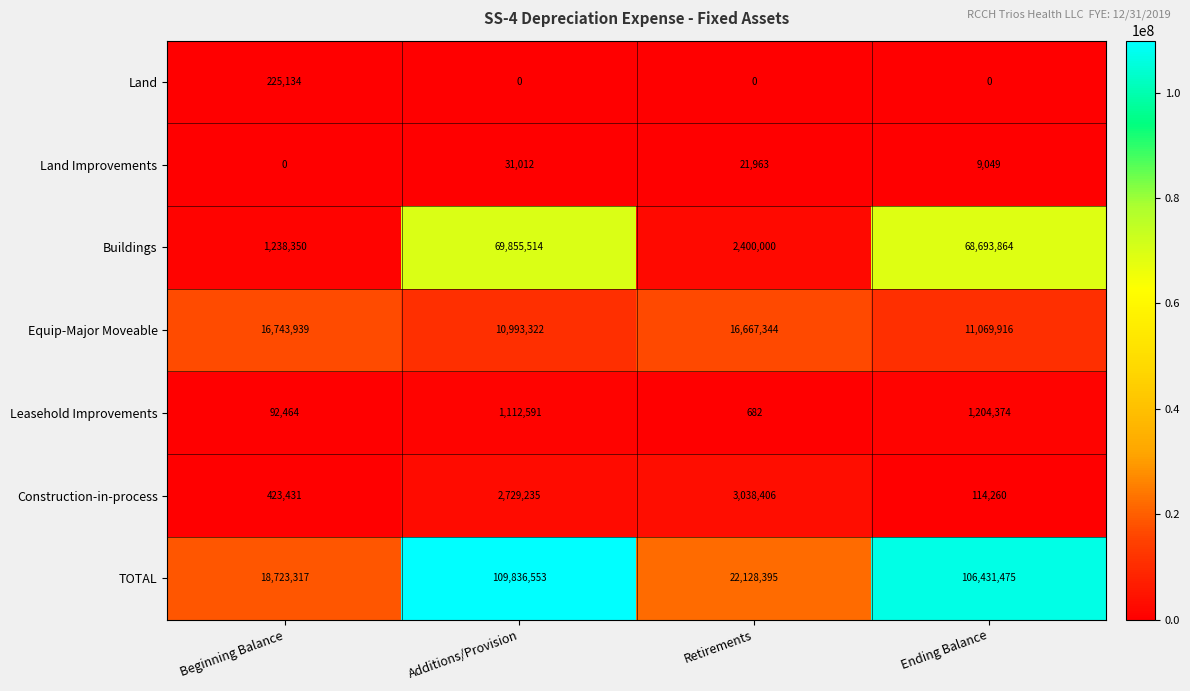

Reading left to right, transcribe all the data shown in this chart.

Land: 225134	0	0	0
Land Improvements: 0	31012	21963	9049
Buildings: 1238350	69855514	2400000	68693864
Equip-Major Moveable: 16743939	10993322	16667344	11069916
Leasehold Improvements: 92464	1112591	682	1204374
Construction-in-process: 423431	2729235	3038406	114260
TOTAL: 18723317	109836553	22128395	106431475